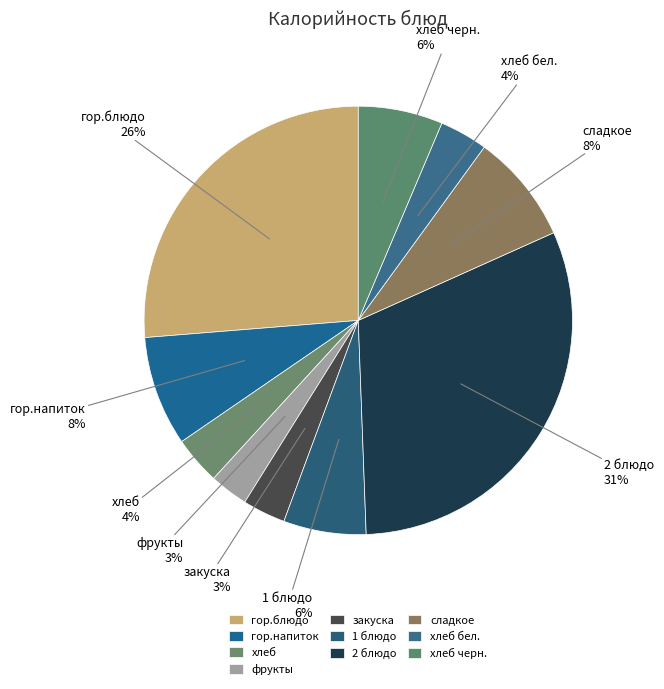

Does хлеб бел. account for over 50% of the chart?

No